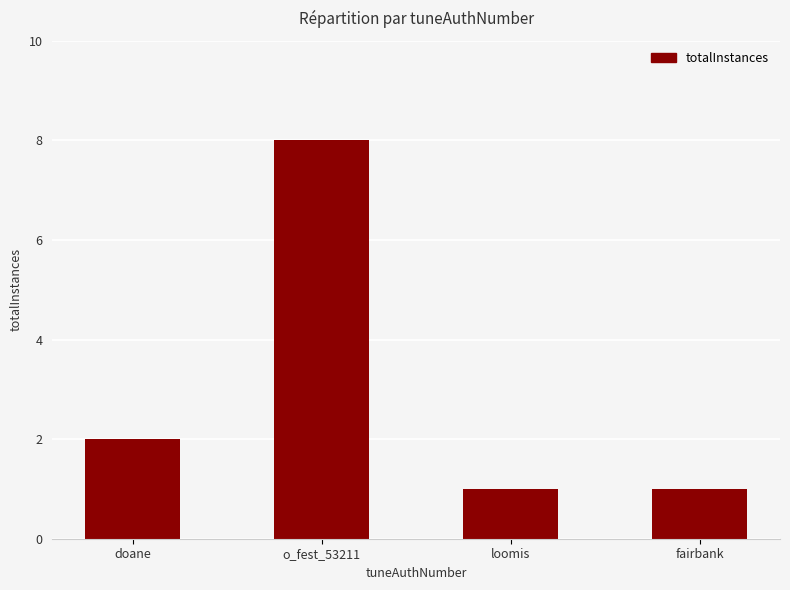

Count the number of data series in this chart.

1